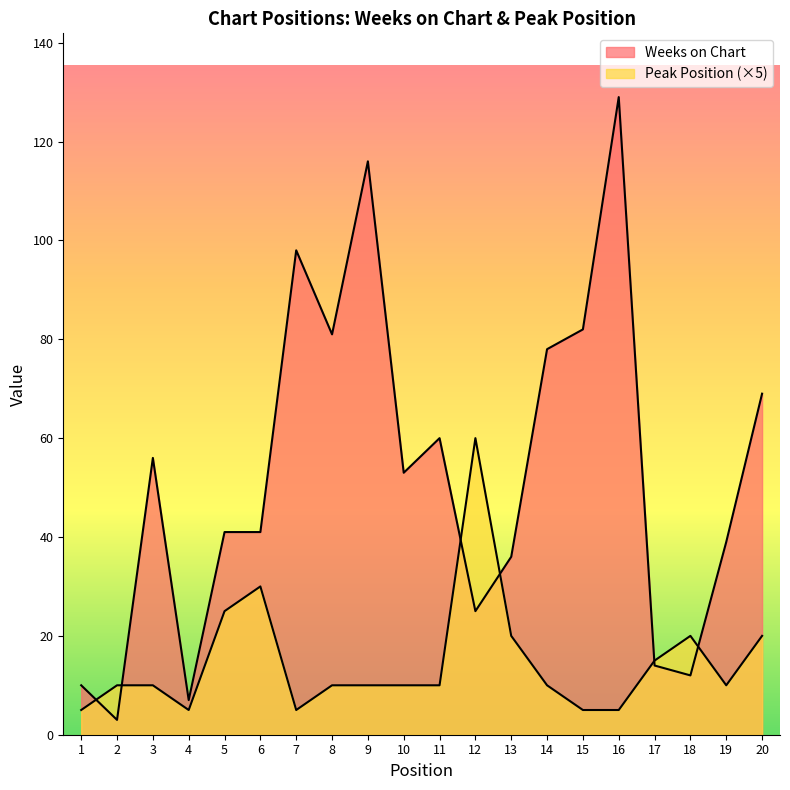

How many series are shown in this chart?

2